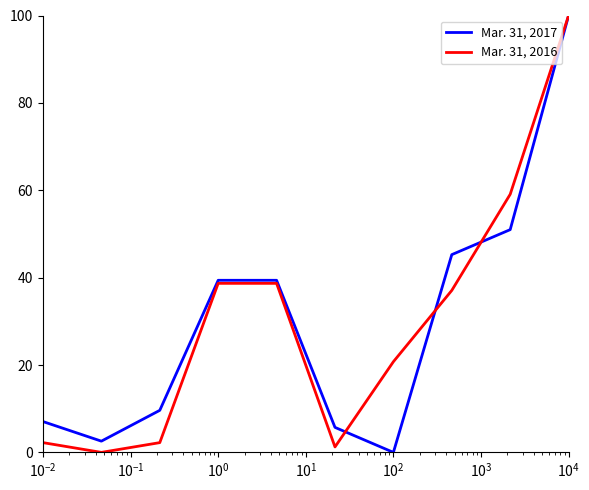

What is the maximum value shown in the chart?

100.0